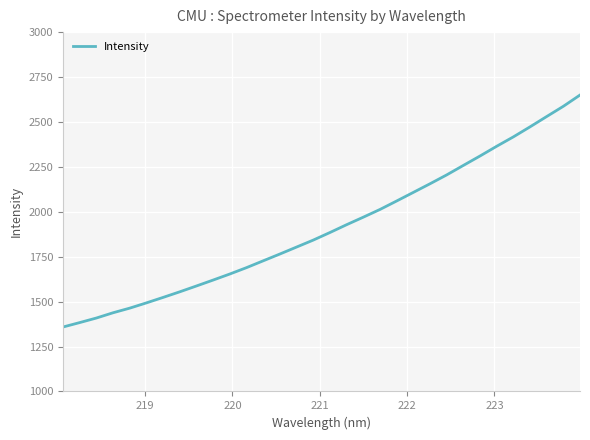

What is the maximum value shown in the chart?

2649.8